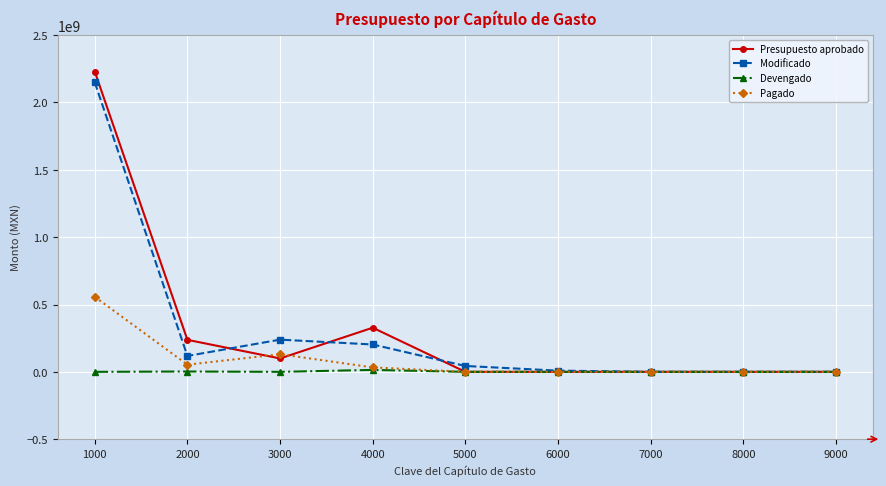

The value of Modificado at 9000 is 0.0. True or false?

True